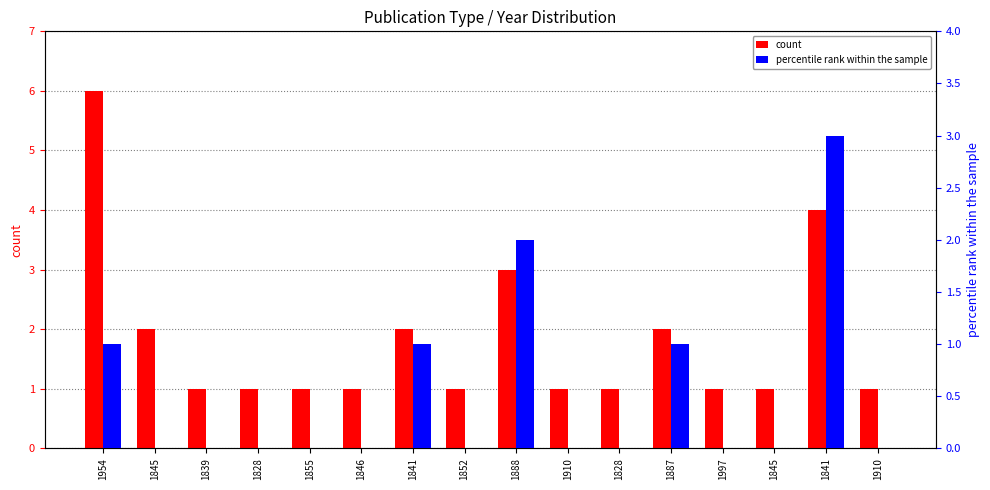

Count the percentile rank within the sample values in the range 0 to 1.

14